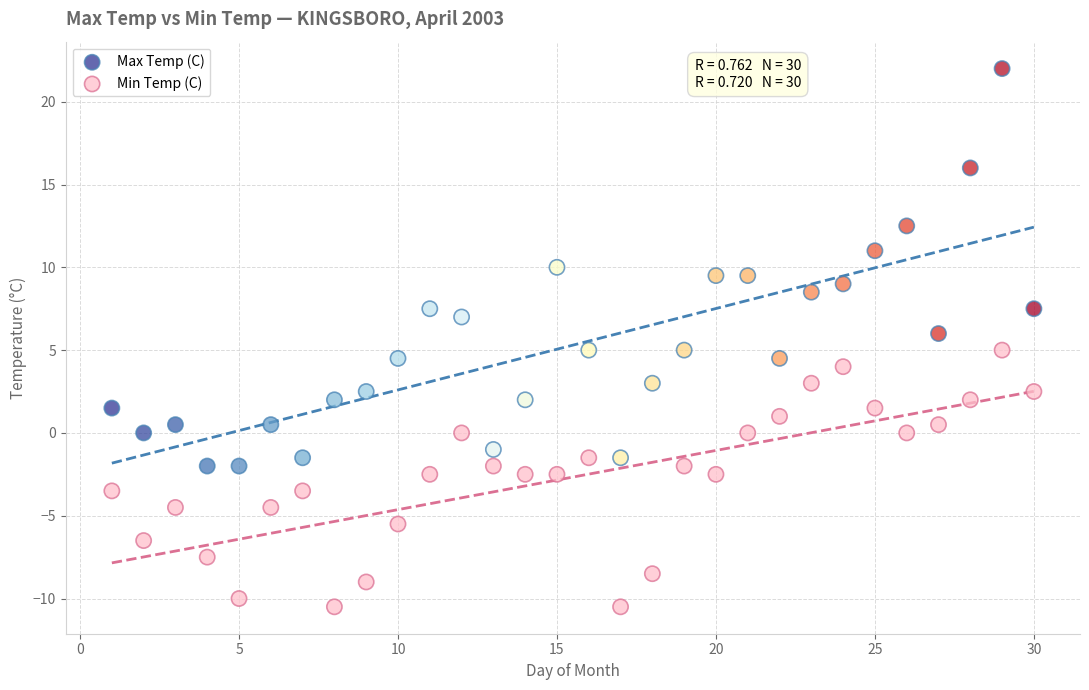

Across all data points, what is the range of Y values (max minus min)?

32.5